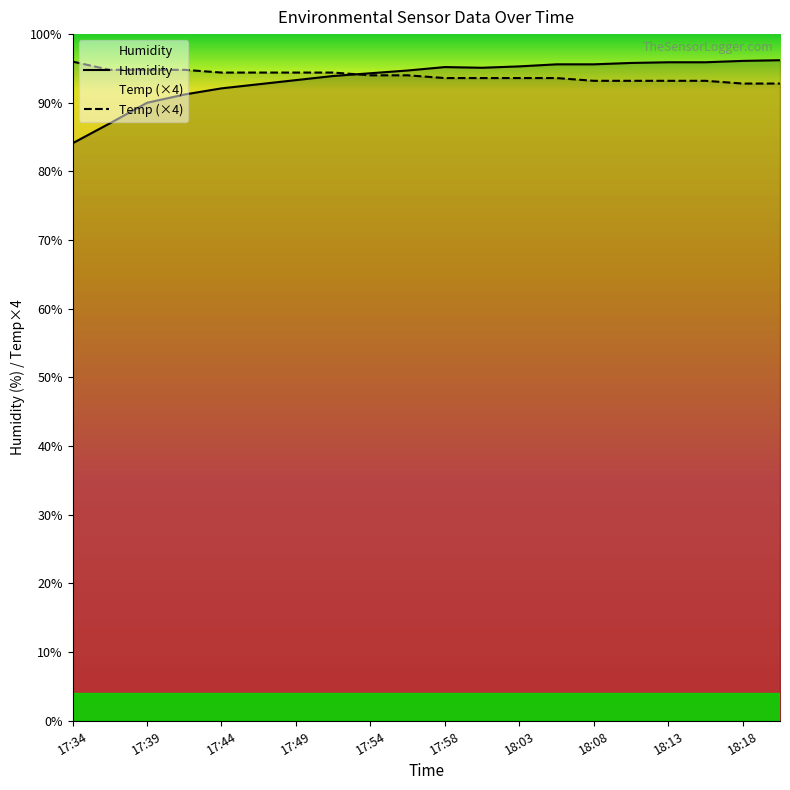

Is the value of Temp at 17:37 greater than the value of Humidity at 18:08?

No